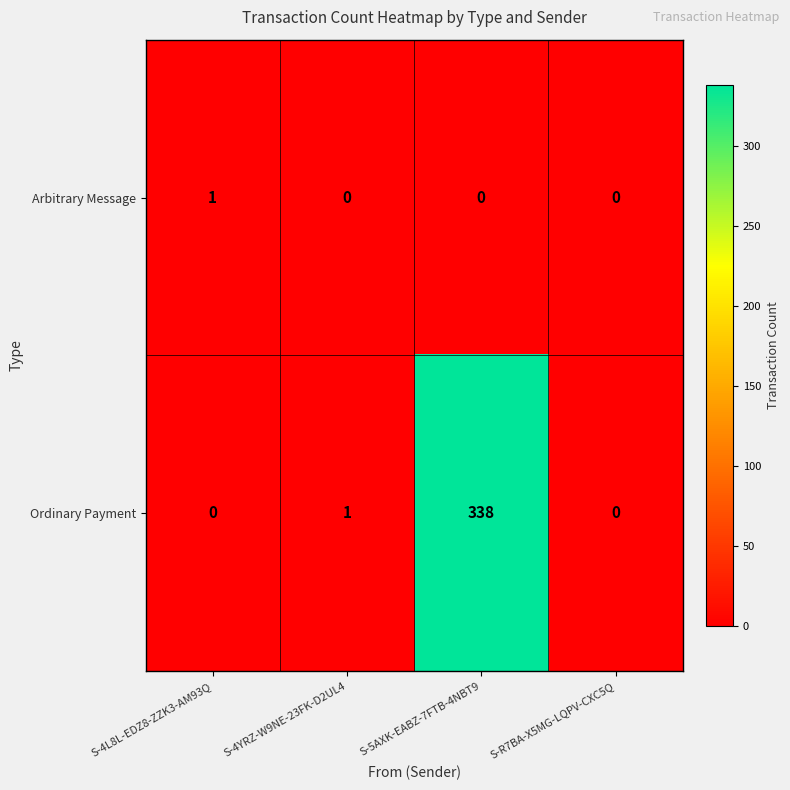

Which series has the widest spread of values?

Ordinary Payment